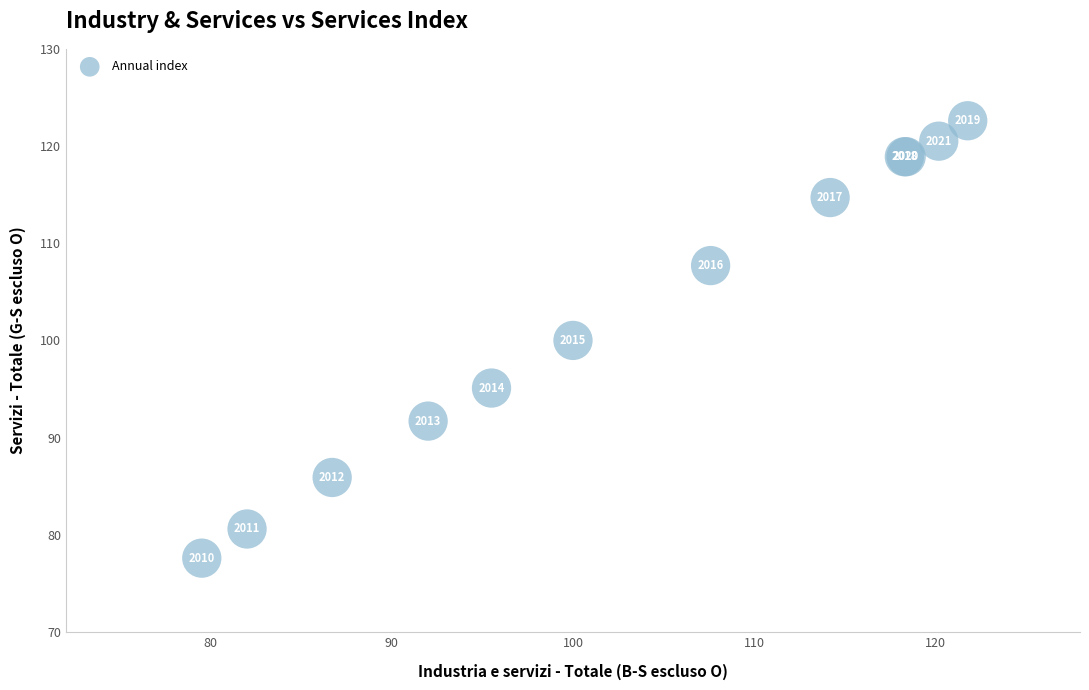

What Y value in the scatter plot is closest to 100?

100.0